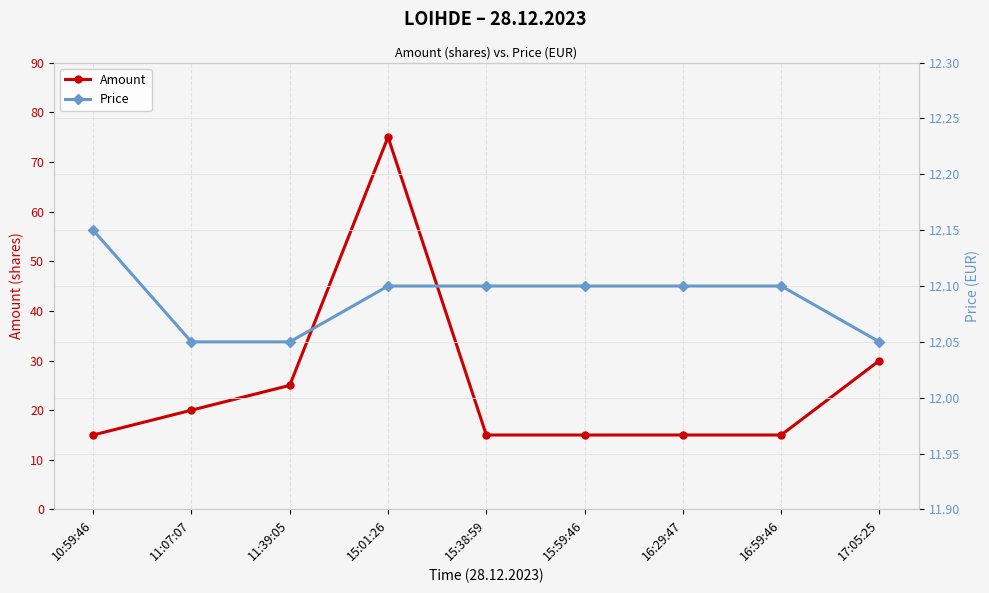

Rank the series by their maximum value, from lowest to highest.

Price, Amount